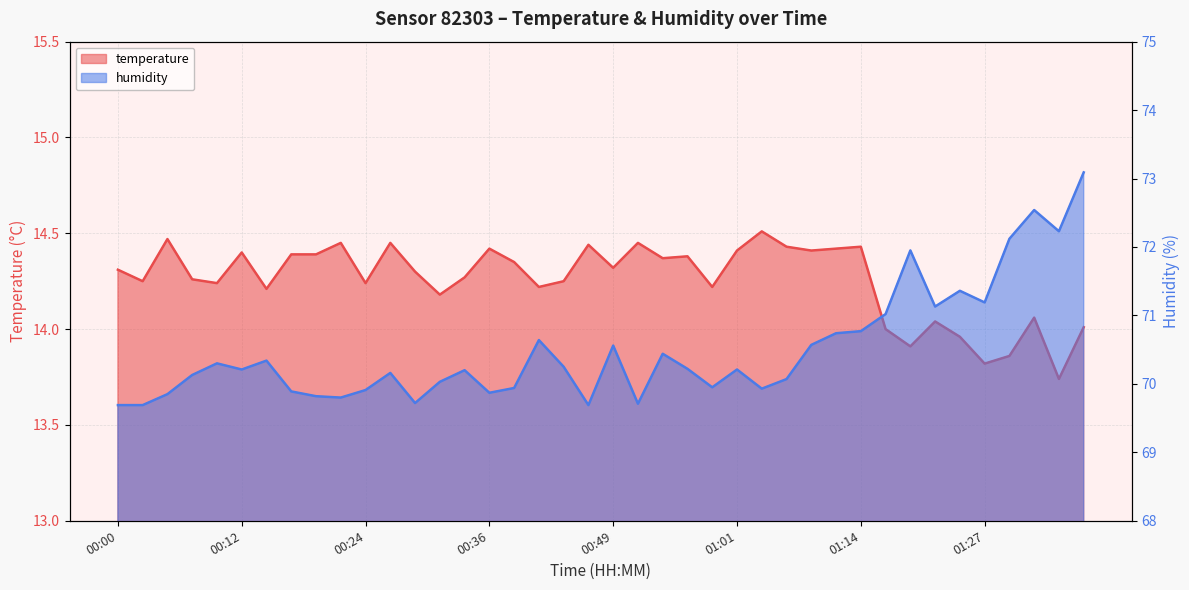

Is the value of humidity at 01:14 greater than the value of temperature at 01:35?

Yes